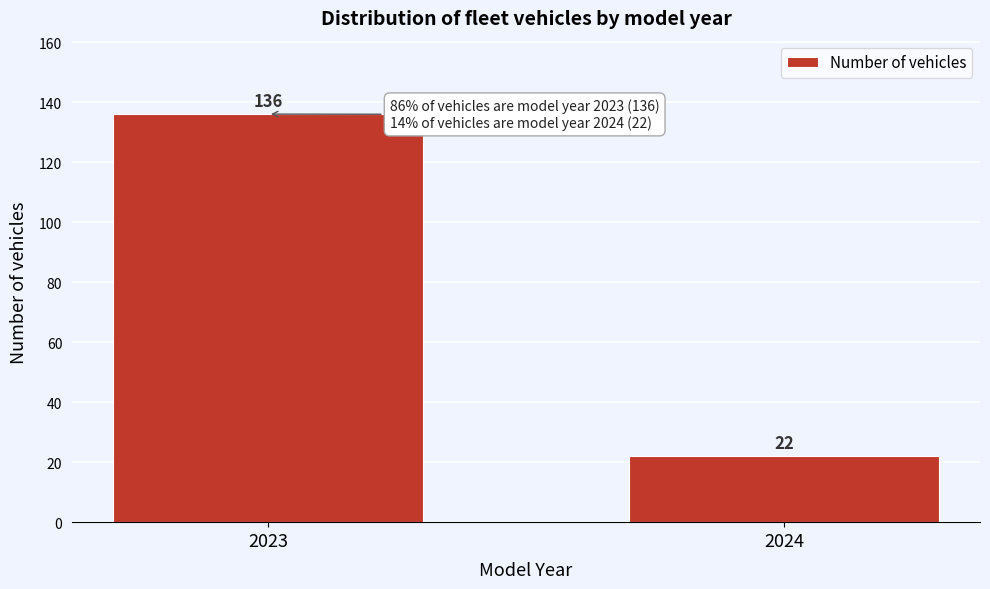

Reading left to right, extract all data points from this chart.

136	22